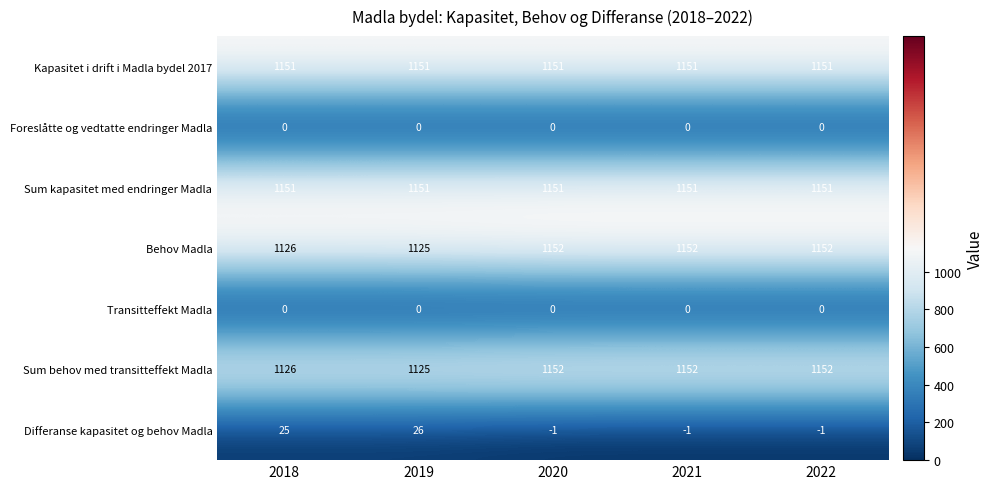

What is the maximum value for Kapasitet i drift i Madla bydel 2017?

1151